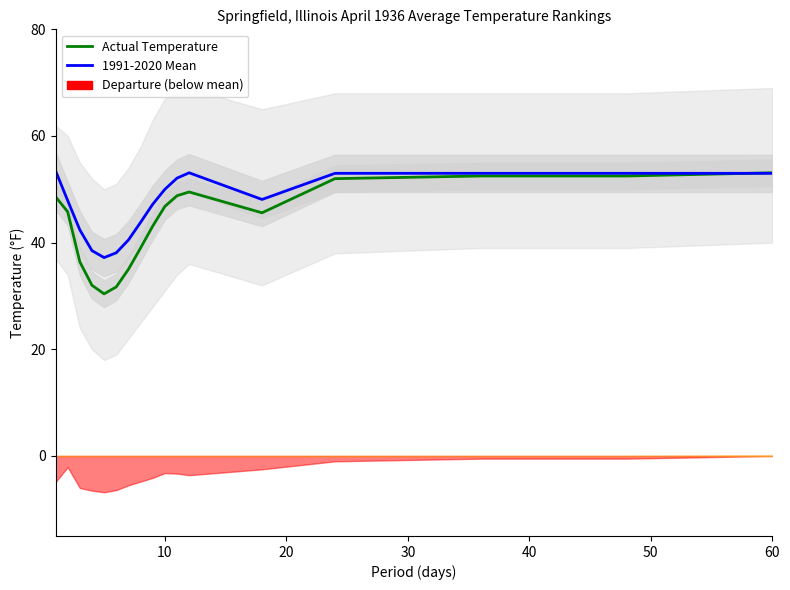

What is the average value of the Actual Temperature series?

43.7